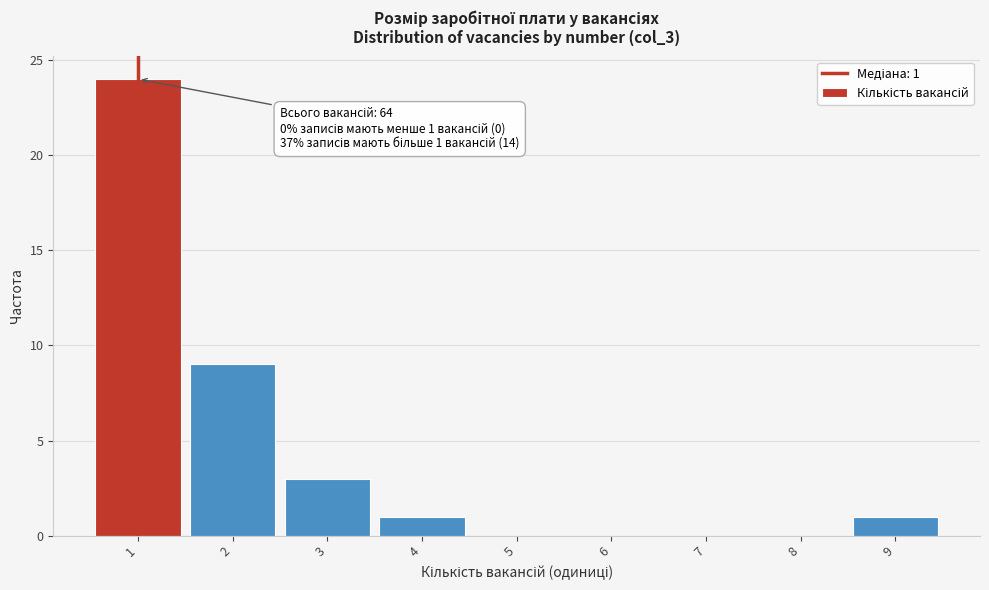

Which range on the x-axis has the tallest bar?

0.5 to 1.5